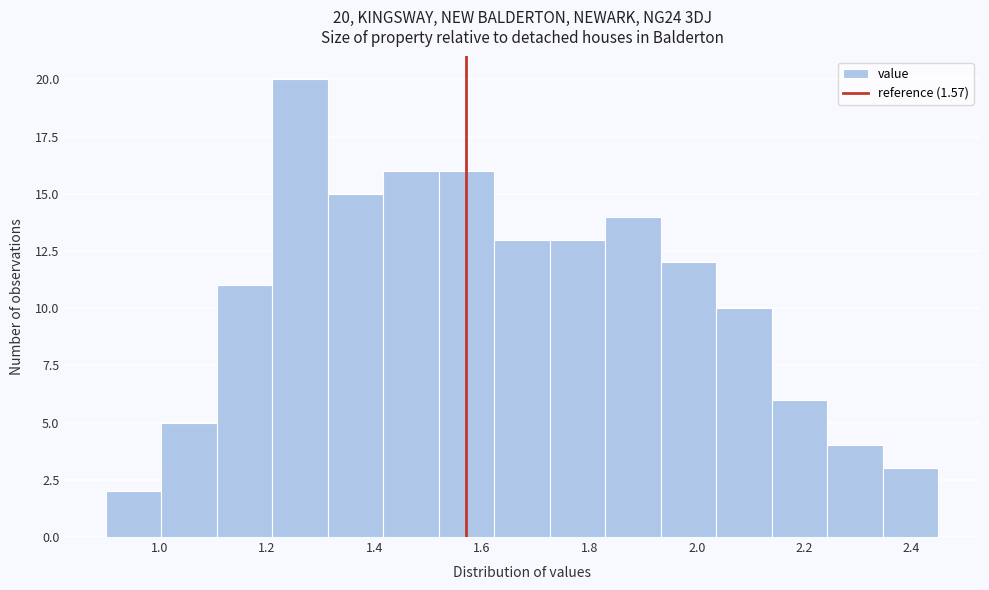

Over which range of the x-axis is the bar tallest?

1.22 to 1.32